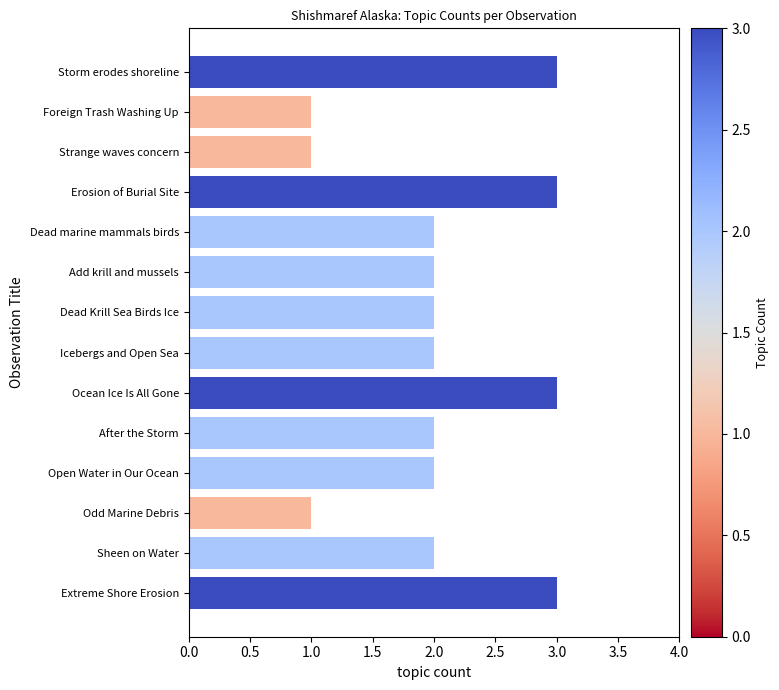

True or false: the data shows 3 at Ocean Ice Is All Gone.

True